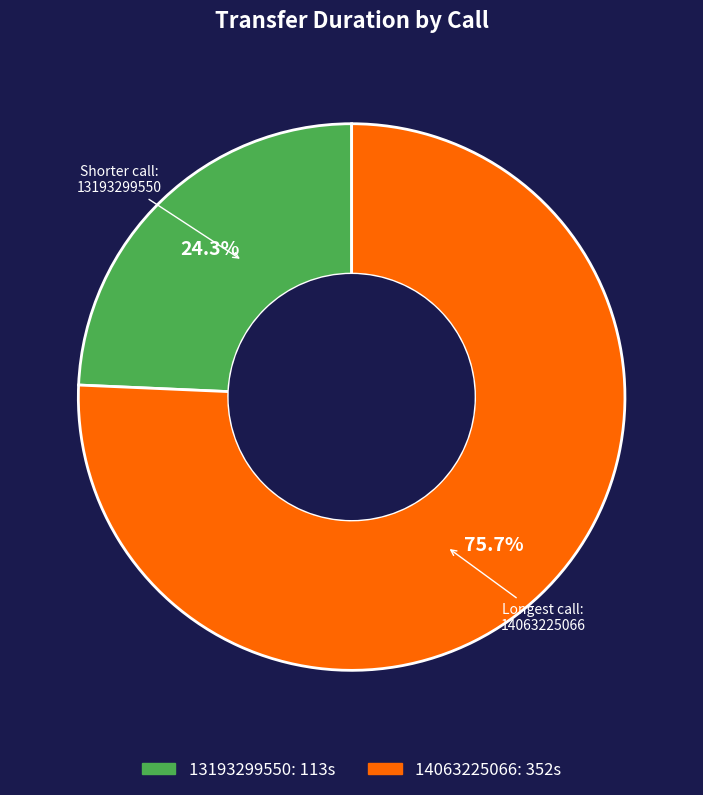

Is it true that 14063225066 is 90% of the pie?

False